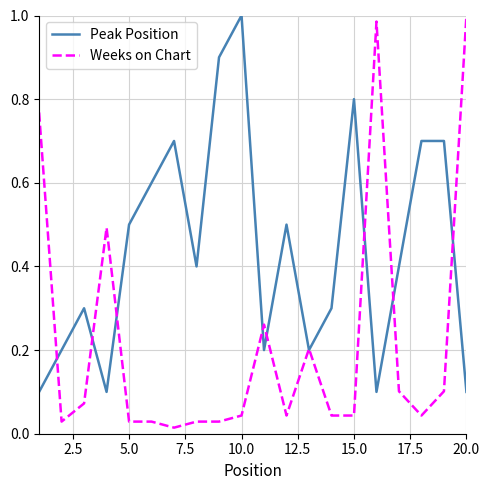

At how many categories does at least one series exceed 0?

20